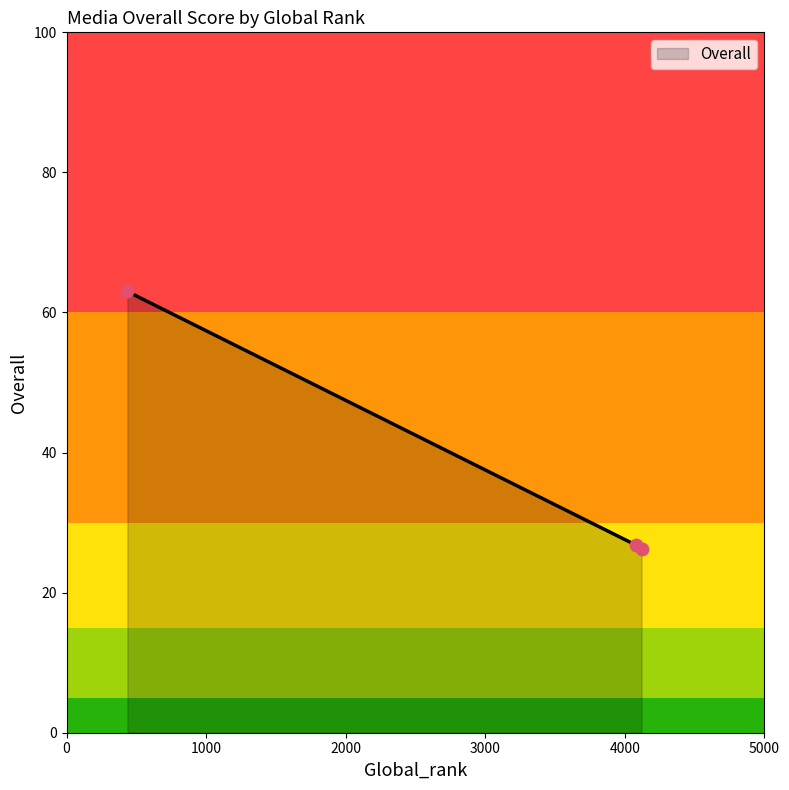

What is the sum of all values?

116.0